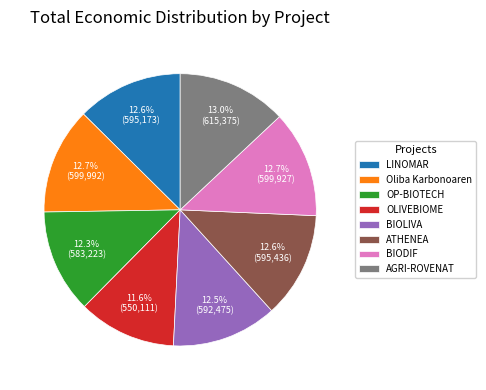

The OLIVEBIOME slice represents 12% of the pie. True or false?

True